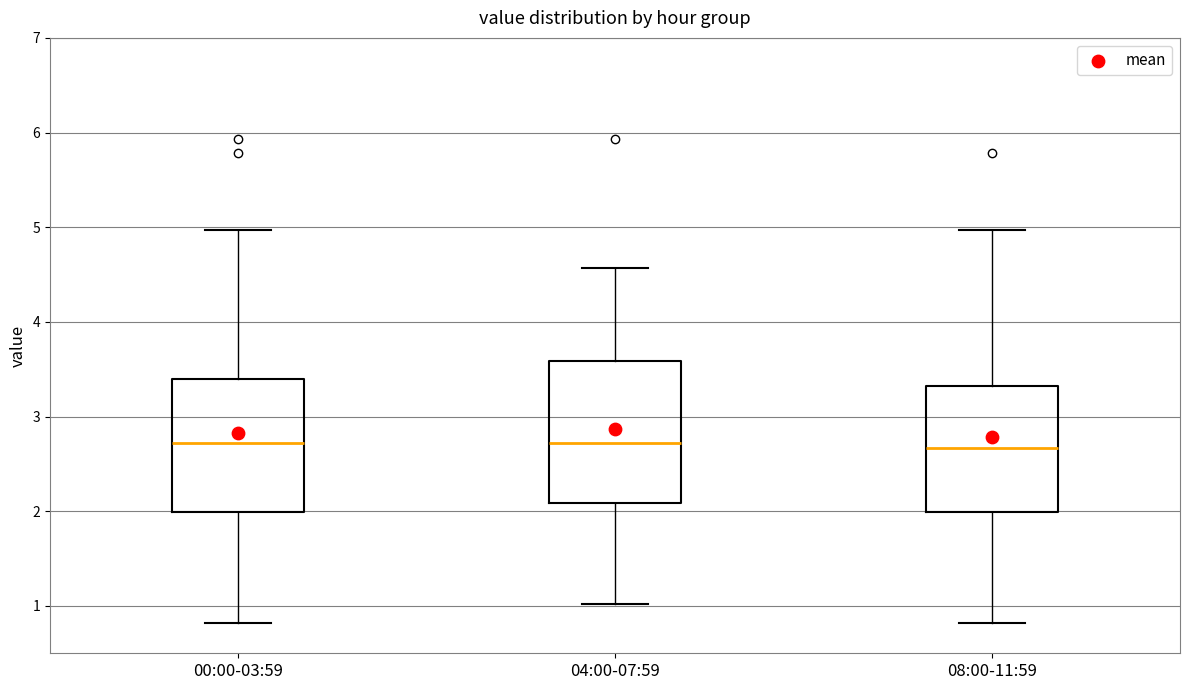

Reading left to right, transcribe this box plot: for each box, give where its median line is, the range the box spans, and where its two whiskers end, as read against the y-axis. The values are not printed on the chart, so give them approximately, as read against the axis.

00:00-03:59: median 2.7, box 2.0 to 3.4, whiskers 0.8 to 5.0
04:00-07:59: median 2.7, box 2.1 to 3.6, whiskers 1.0 to 4.6
08:00-11:59: median 2.7, box 2.0 to 3.3, whiskers 0.8 to 5.0